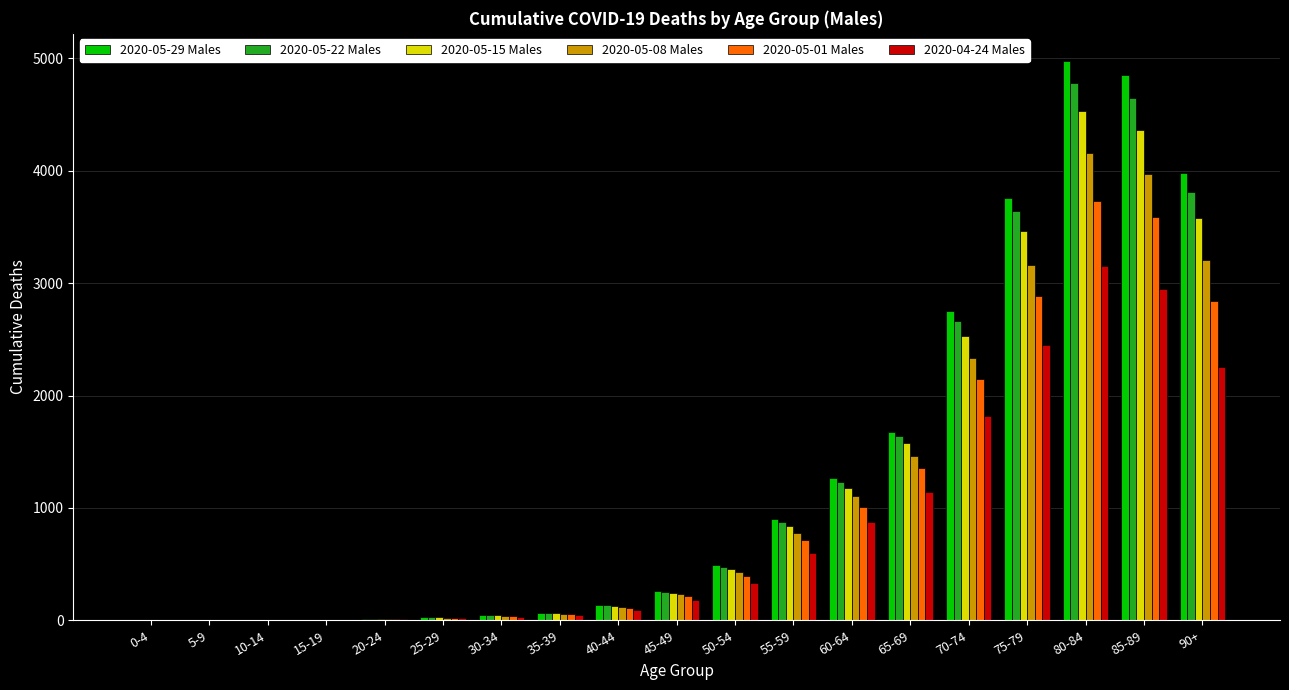

Which category has the highest value across all series?

80-84